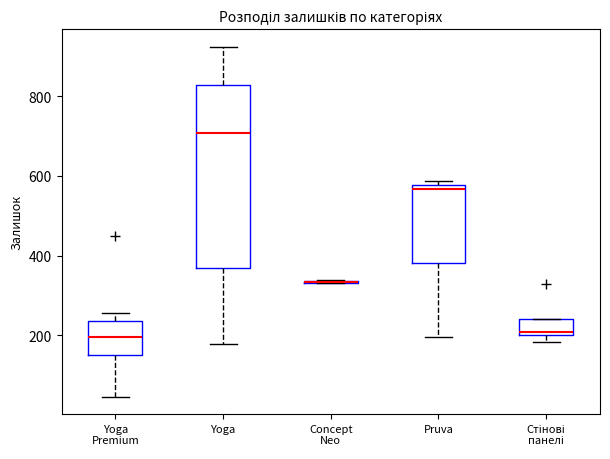

Comparing the boxes themselves (not the whiskers), which one is the tallest?

Yoga